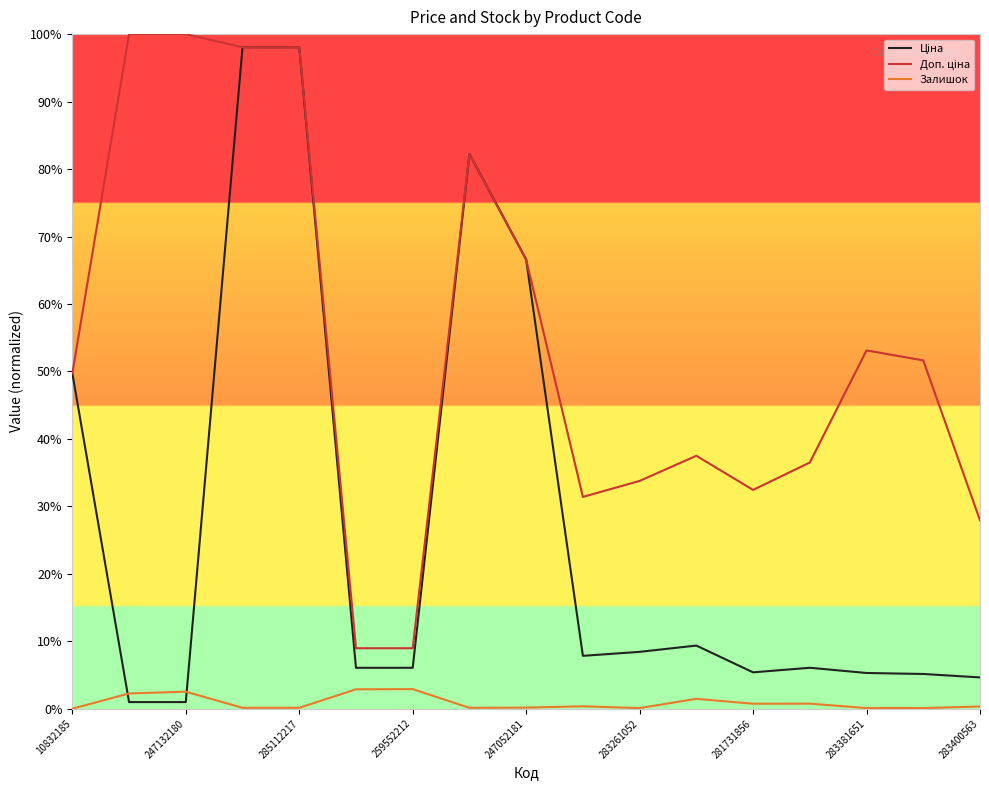

Which series has the widest spread of values?

Ціна